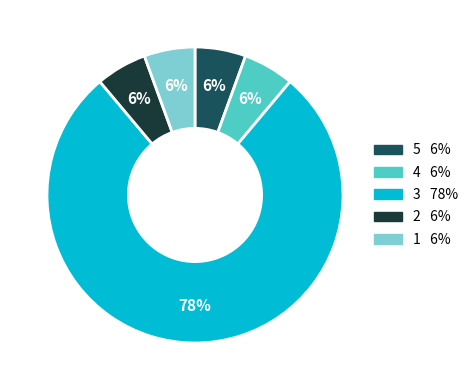

How many segments does this pie chart have?

5